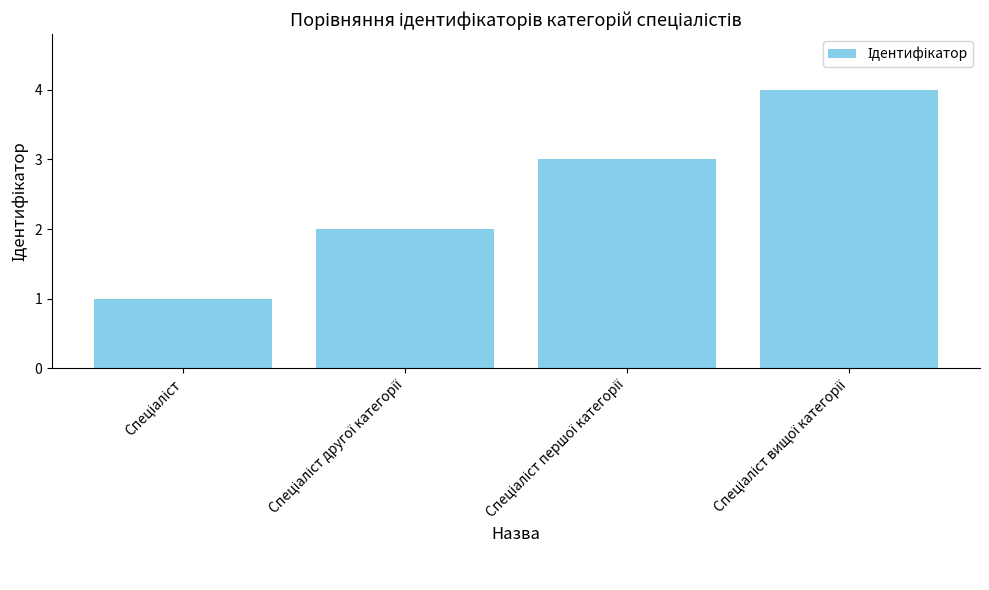

What is the difference between the maximum and minimum values?

3